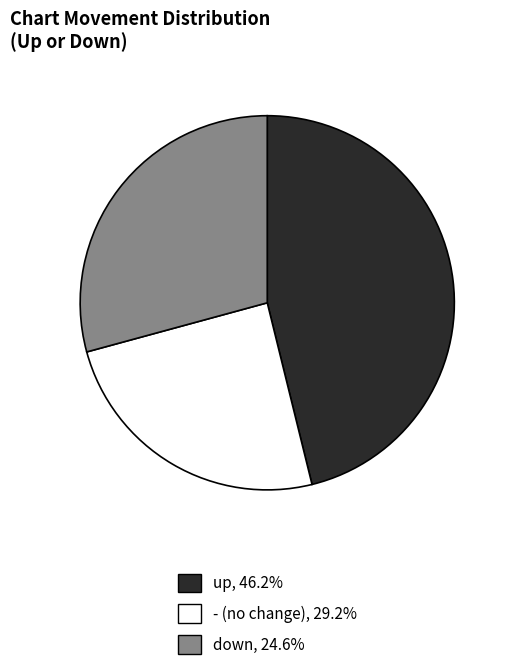

Does any single category account for the majority?

No